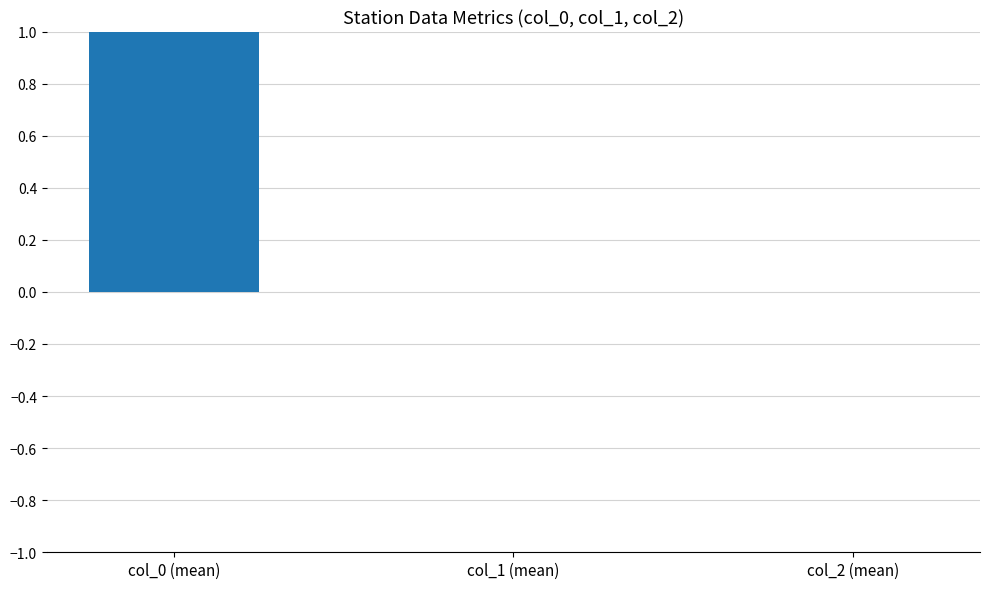

What is the sum of all values?

1.0